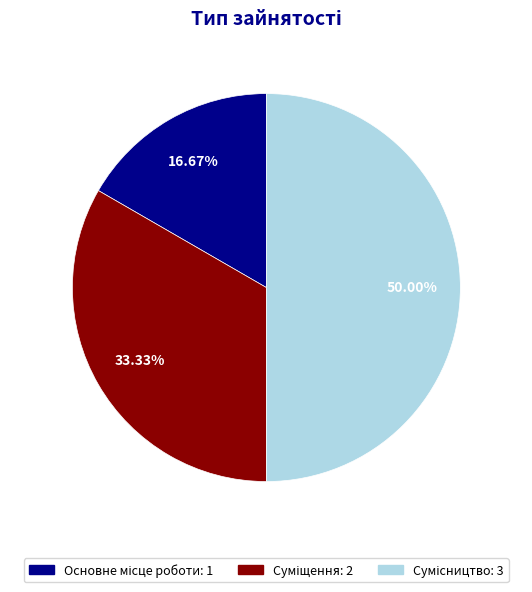

To the nearest percent, what is the average slice percentage?

33%